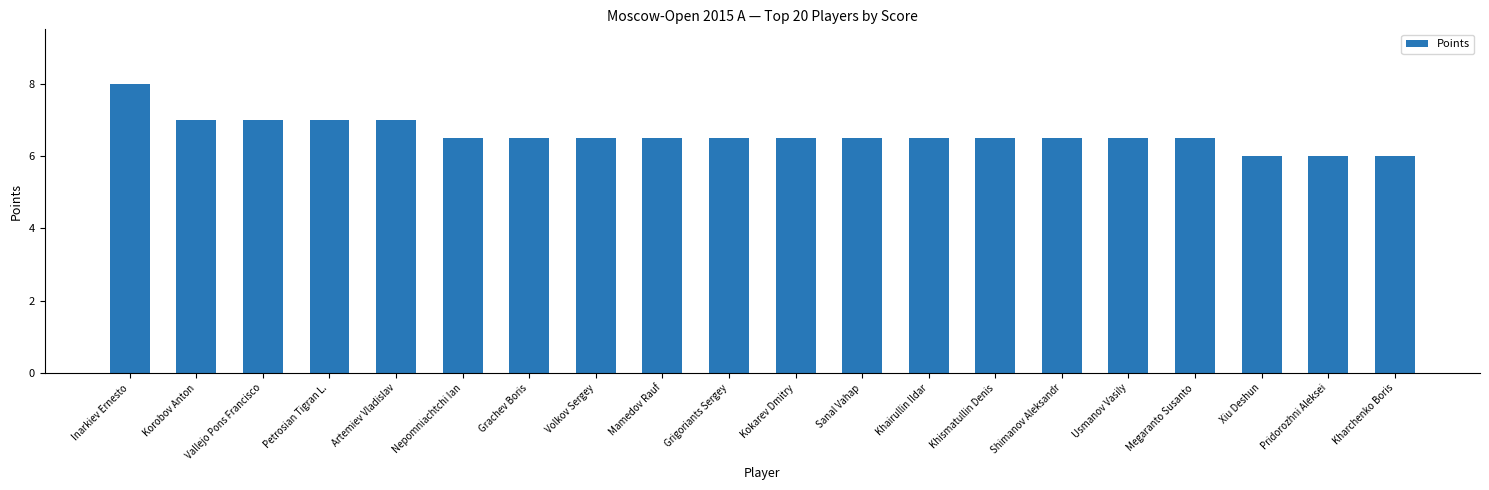

Does the chart contain any negative values?

No